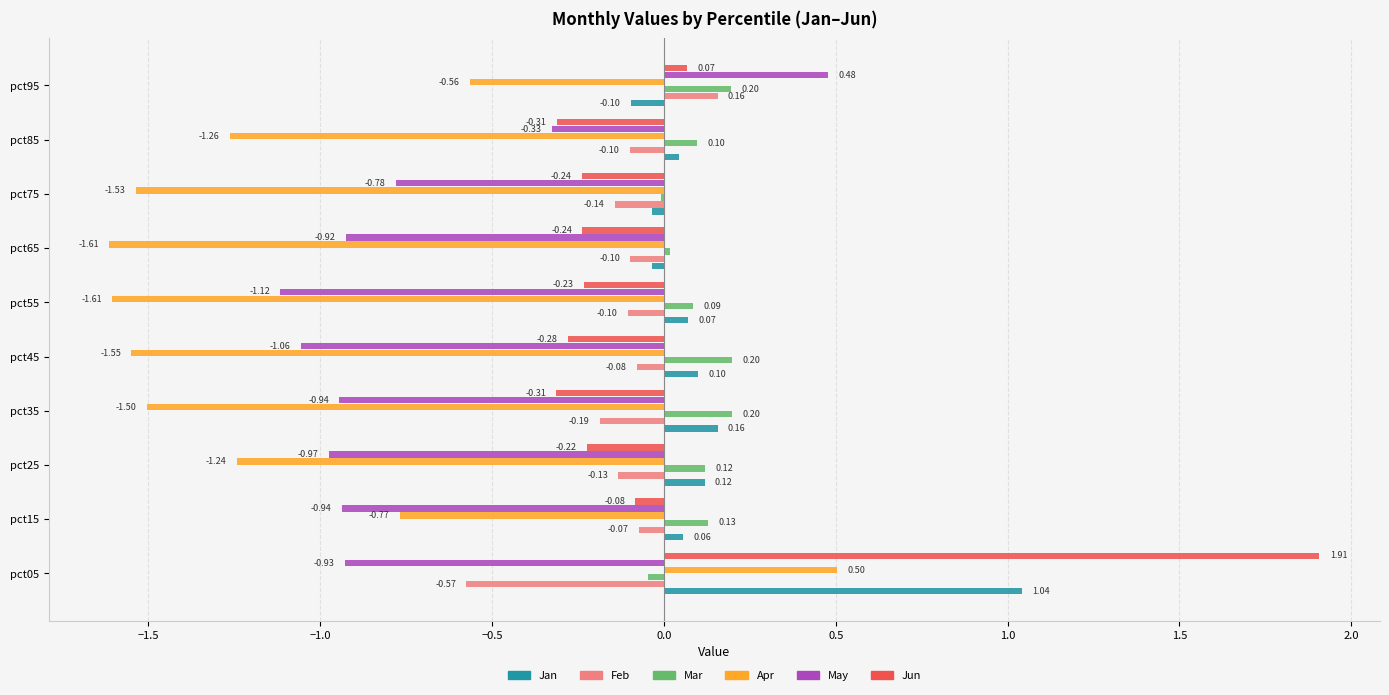

Which series has the largest total across all categories?

Jan